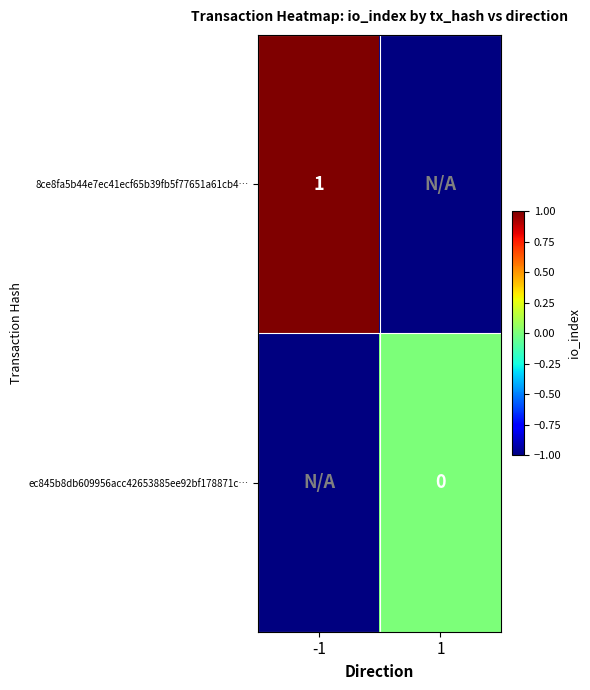

Is it true that 8ce8fa5b44e7ec41ecf65b39fb5f77651a61cb4… equals 1 at -1?

True